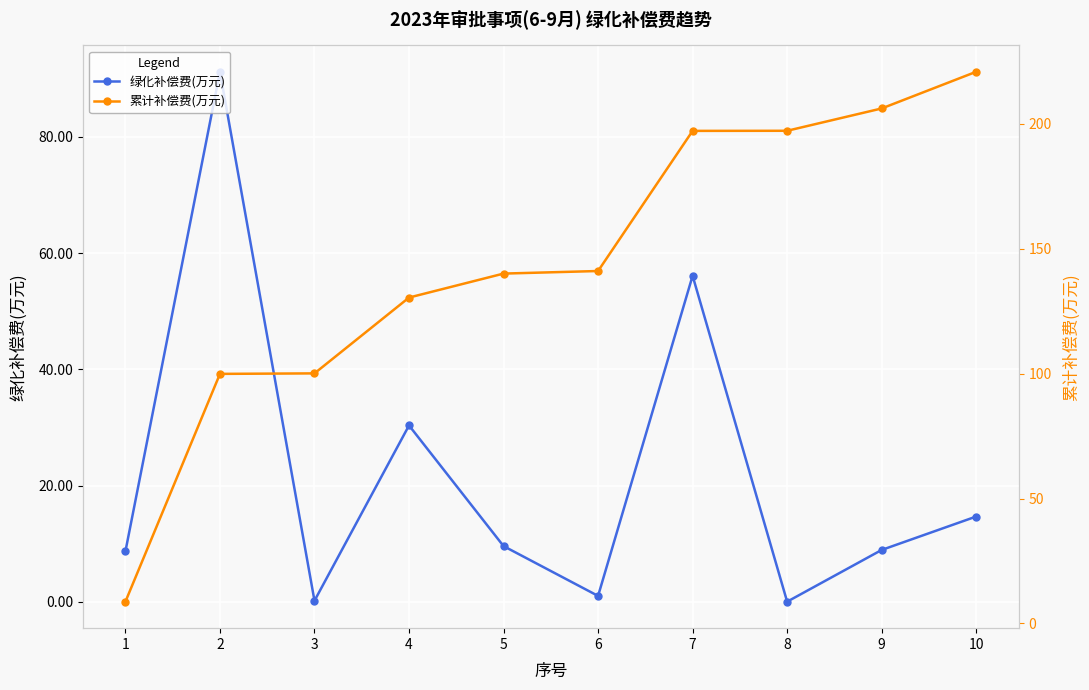

True or false: 累计补偿费(万元) and 绿化补偿费(万元) cross at least once.

False